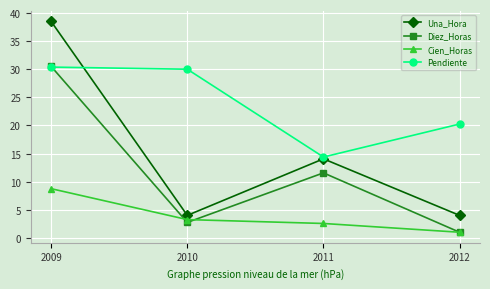

In Una_Hora, how many points are lower than both neighbors (excluding endpoints)?

1